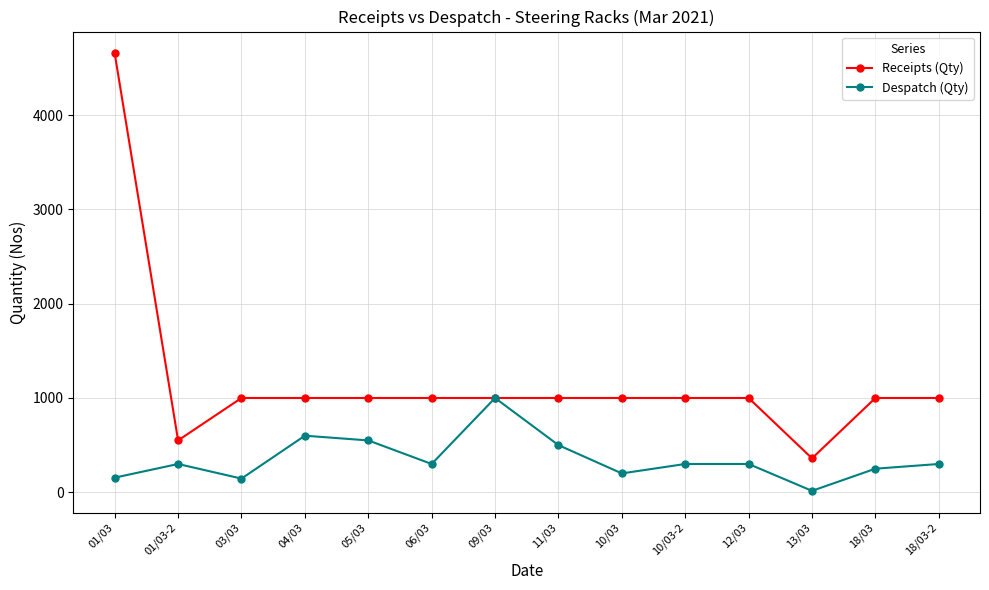

What is the label of the 2nd point from the left?

01/03-2